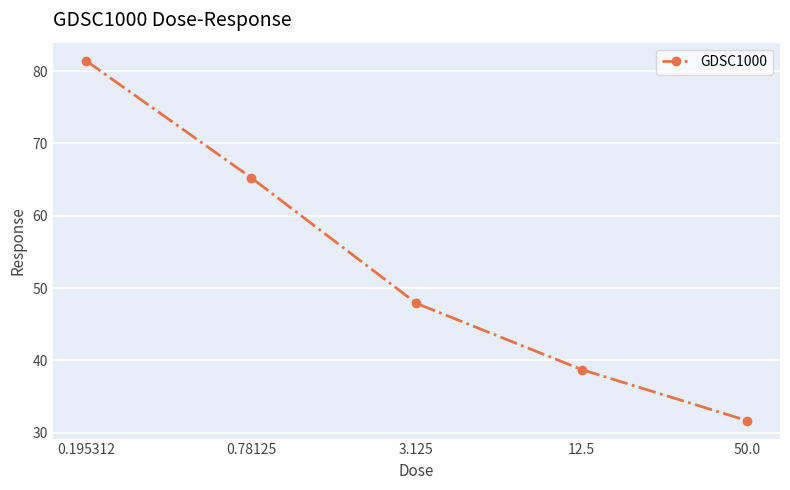

Is it true that the value at 0.78125 is 114.9?

False